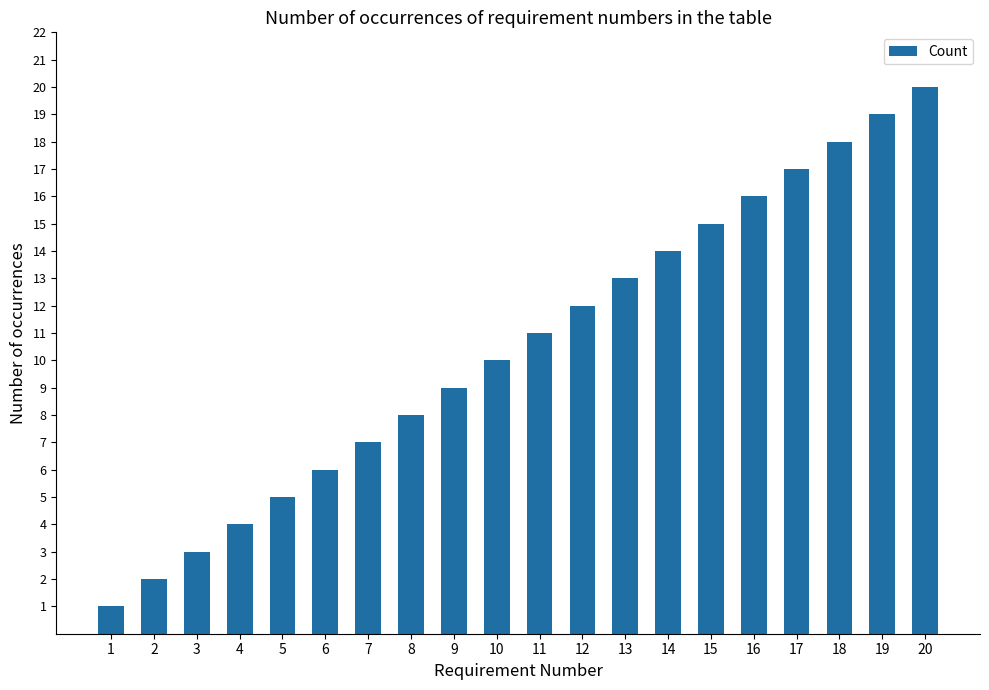

What is the value of the 7th bar from the left?

7